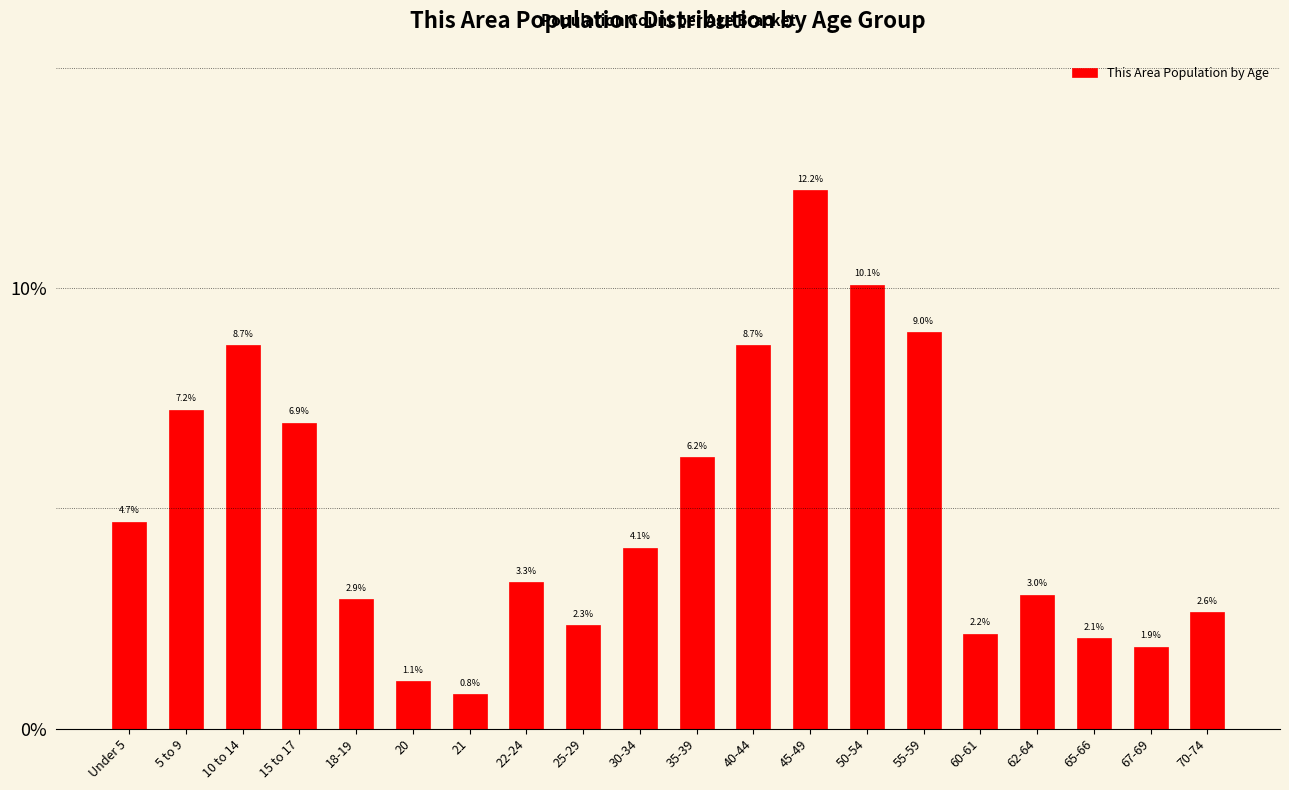

Reading left to right, extract all data points from this chart.

4.7	7.2	8.7	6.9	2.9	1.1	0.8	3.3	2.3	4.1	6.2	8.7	12.2	10.1	9.0	2.2	3.0	2.1	1.9	2.6